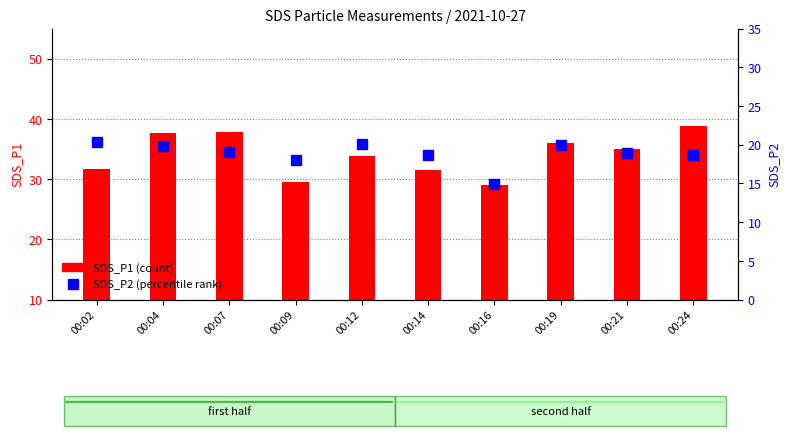

Count the number of categories in the chart.

10